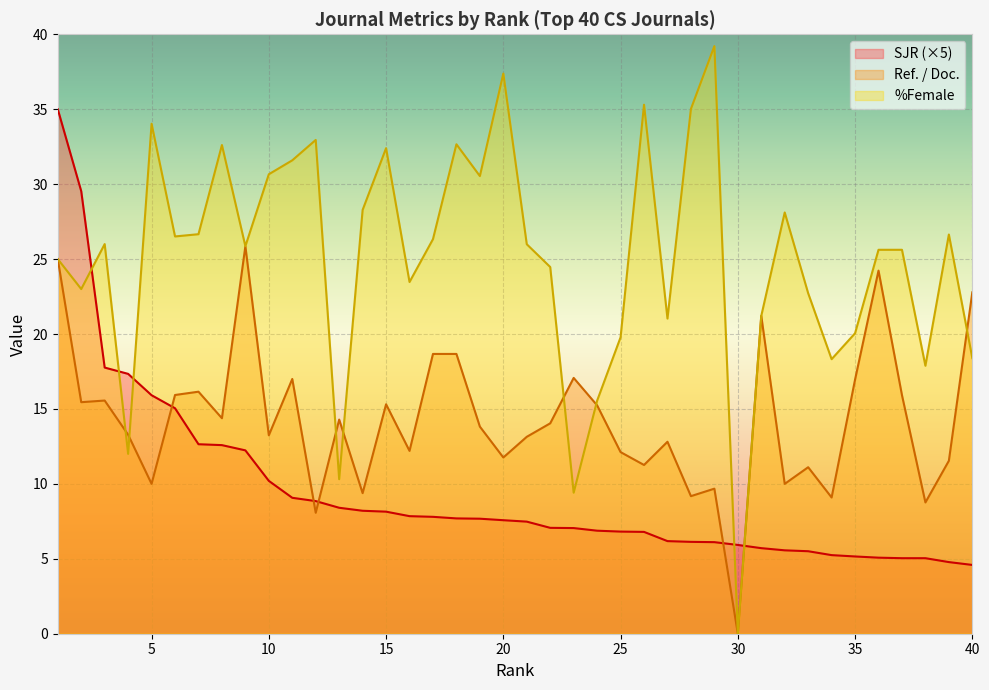

The value of SJR at 2 is 48.9. True or false?

False